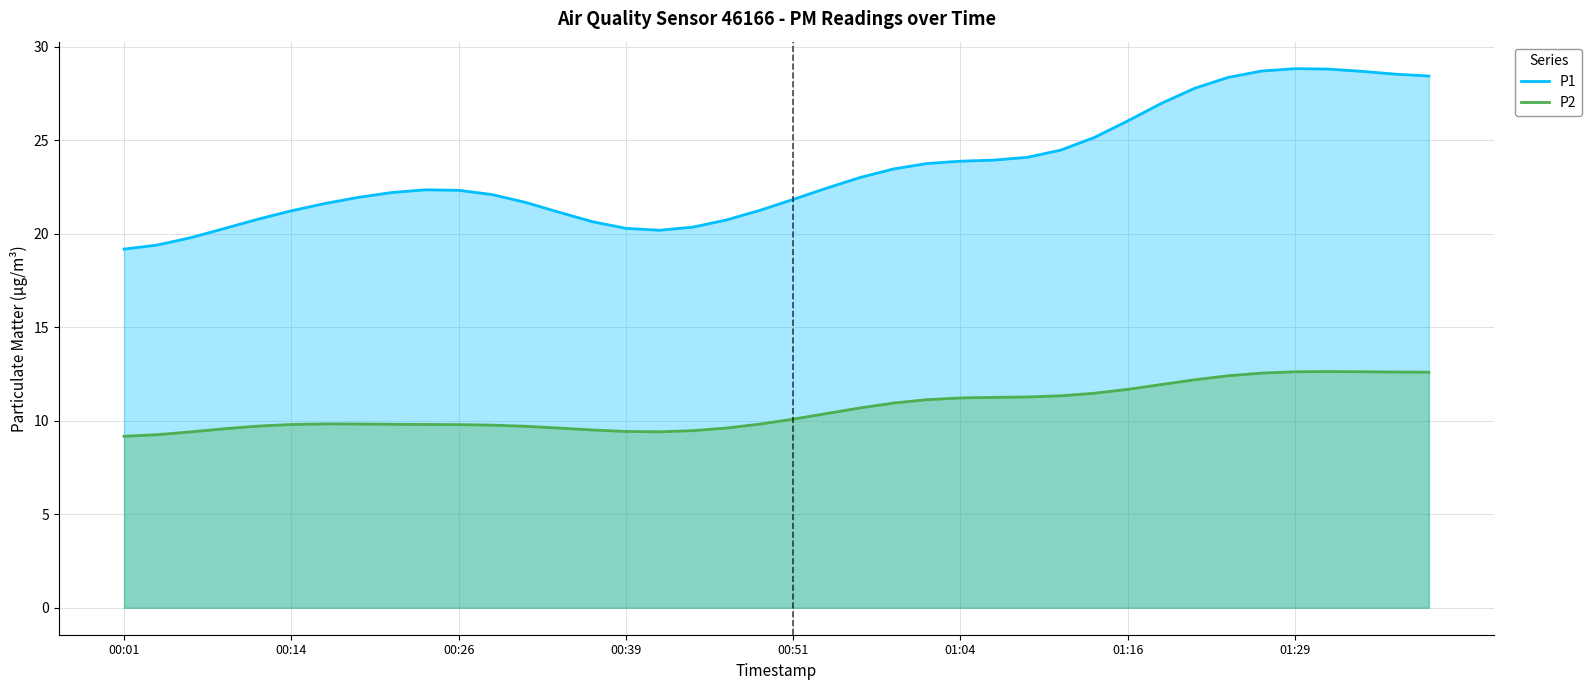

What is the difference between the highest and lowest values at 00:01?

10.0